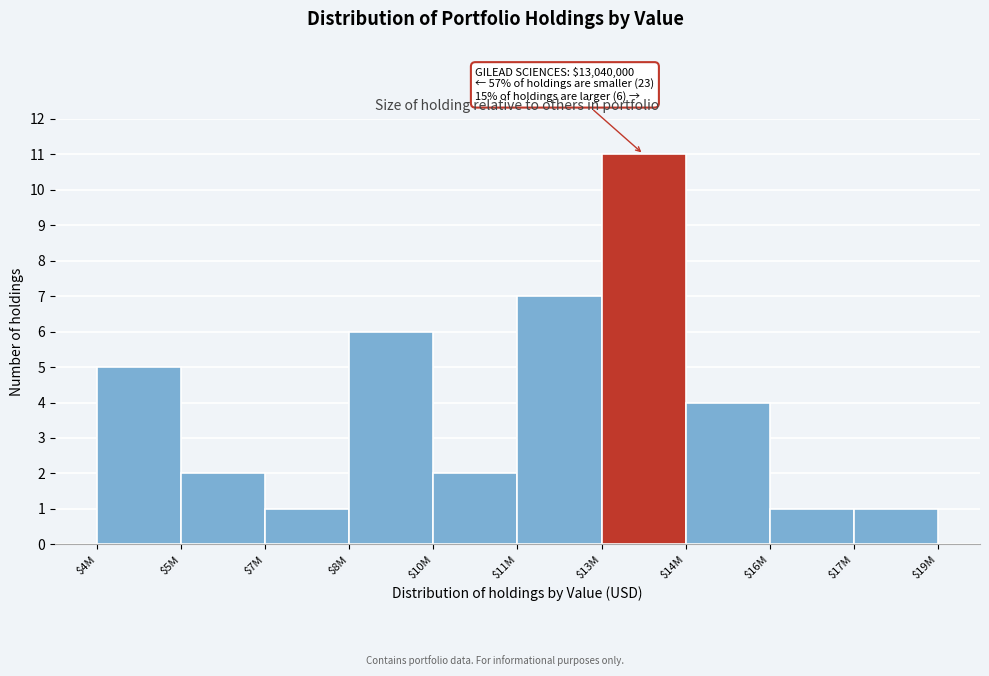

Reading left to right, list all the values displayed in this chart.

5	2	1	6	2	7	11	4	1	1